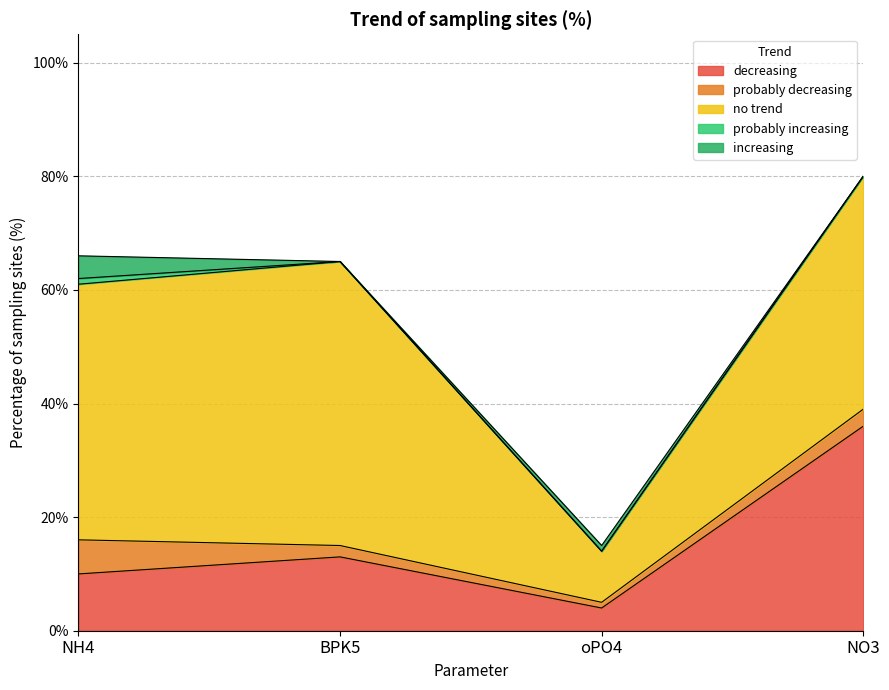

How many lines are shown in the chart?

5